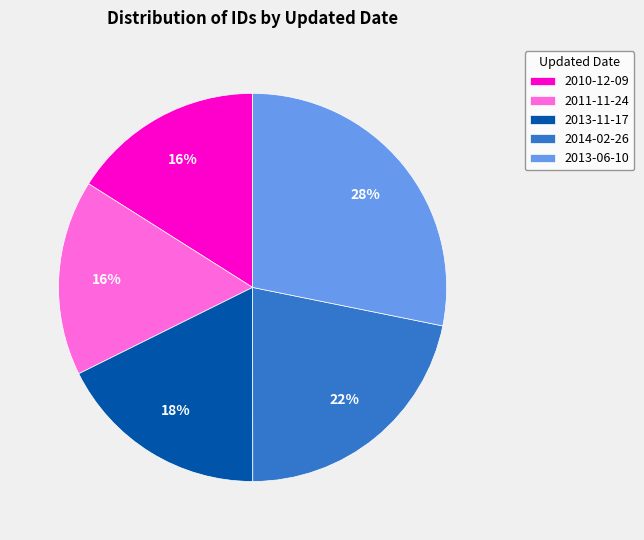

Which slice is the largest?

2013-06-10